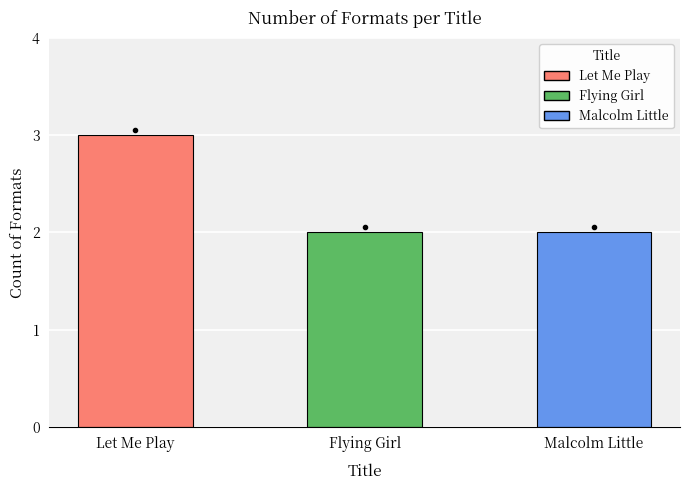

Is it true that the value at Malcolm Little is 2?

True